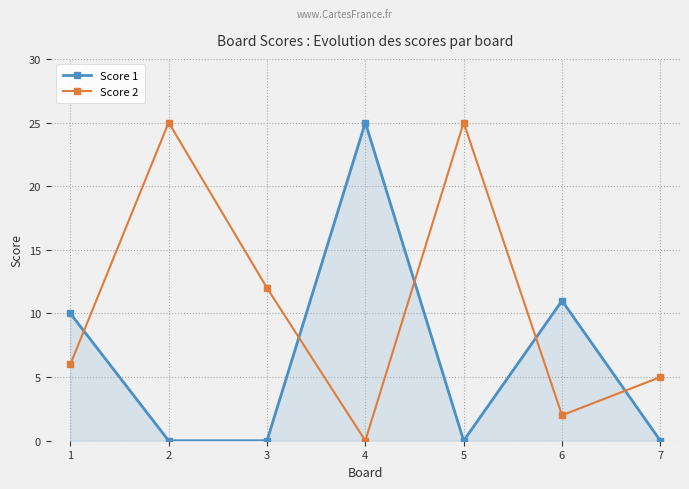

At how many categories does at least one series exceed 1?

7